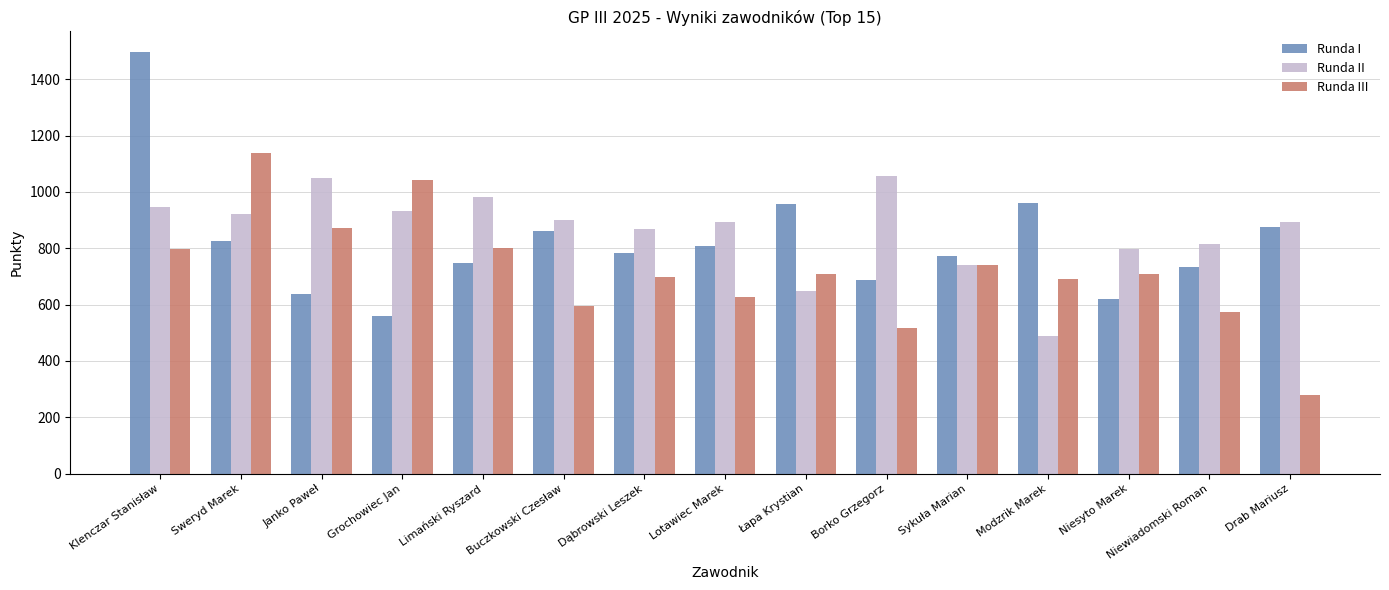

The value of Runda I at Modzrik Marek is 962. True or false?

True